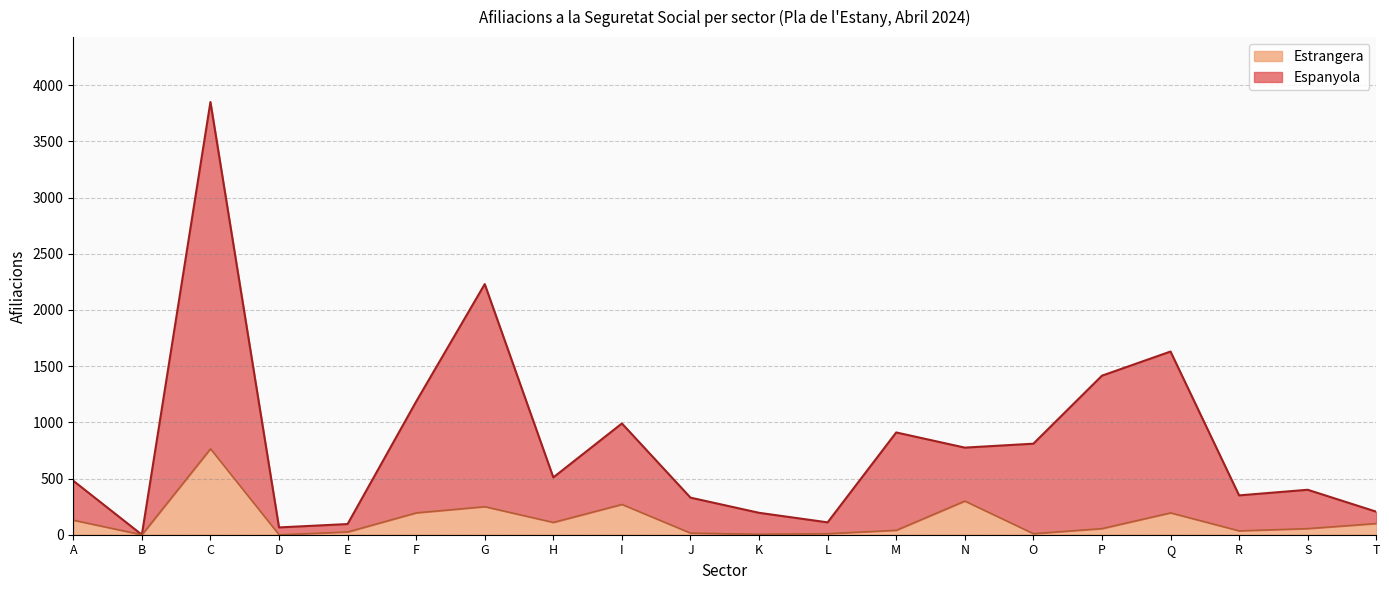

Where does the Estrangera series first go above 55?

A